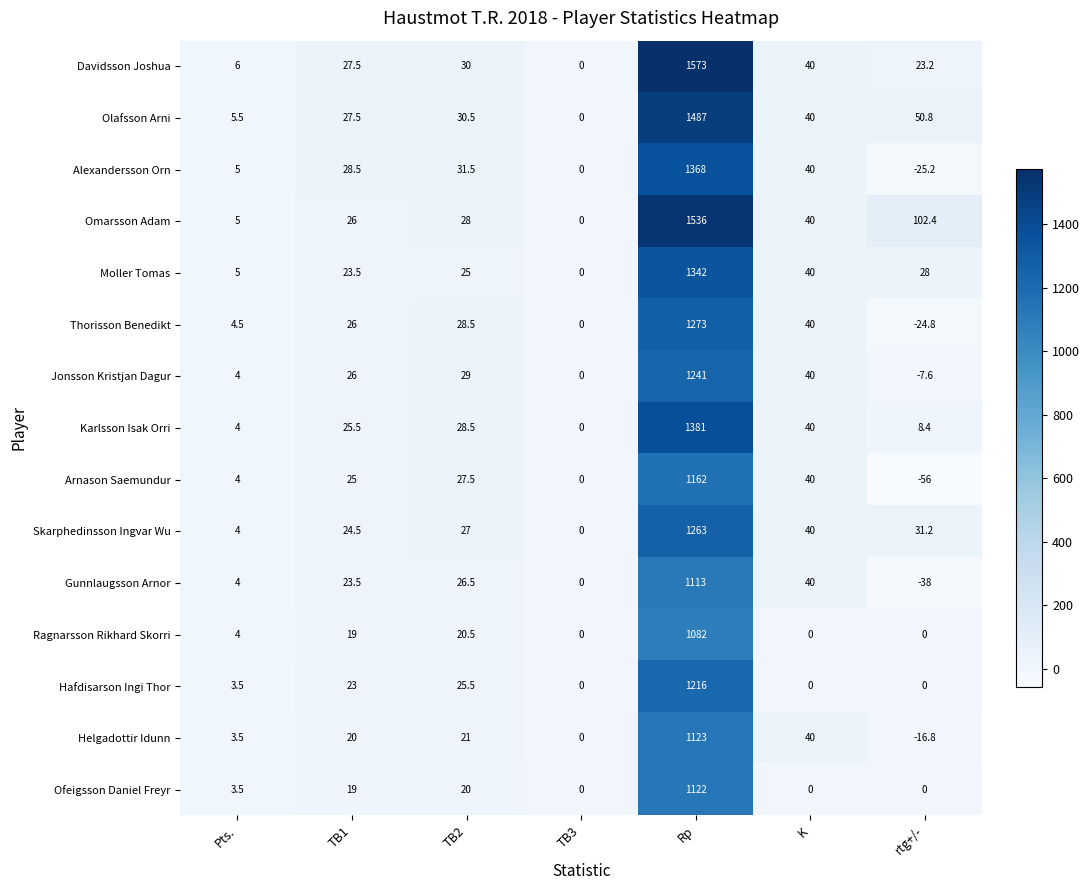

Count the number of data series in this chart.

15